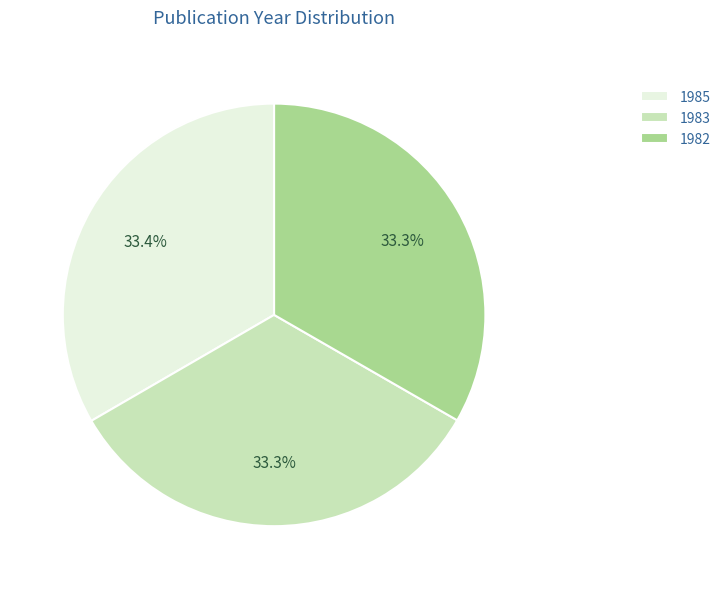

What percentage do 1983 and 1982 together represent?

66.6%